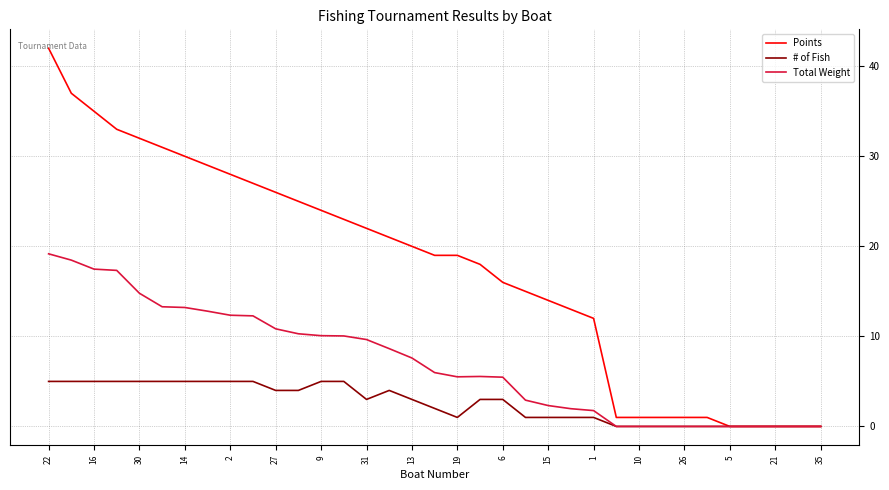

What is the highest value of the Points series?

42.0